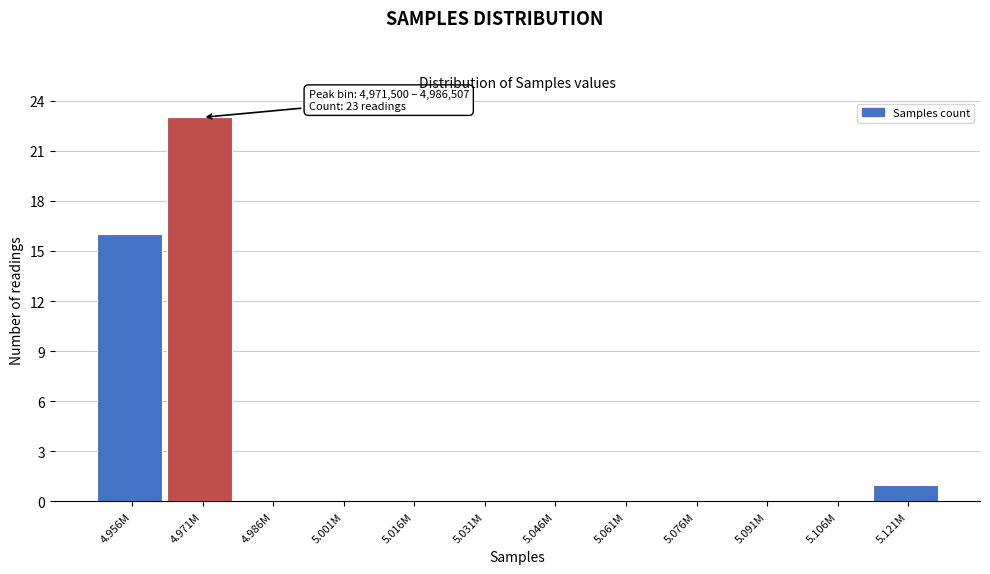

Reading left to right, extract all data points from this chart.

4.956M=16	4.971M=23	4.986M=0	5.001M=0	5.016M=0	5.031M=0	5.046M=0	5.061M=0	5.076M=0	5.091M=0	5.106M=0	5.121M=1